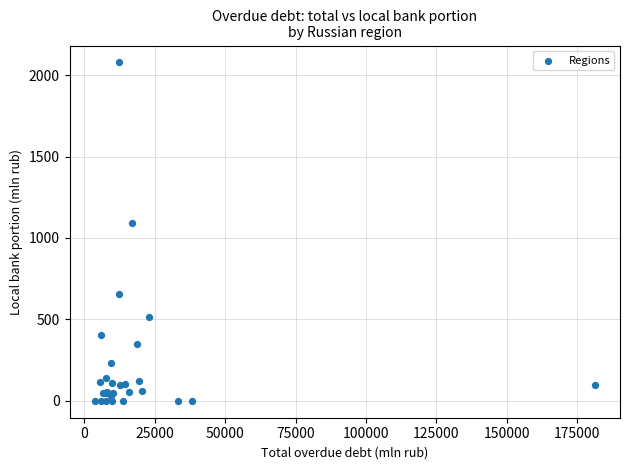

What Y value in the scatter plot is closest to 1039?

1090